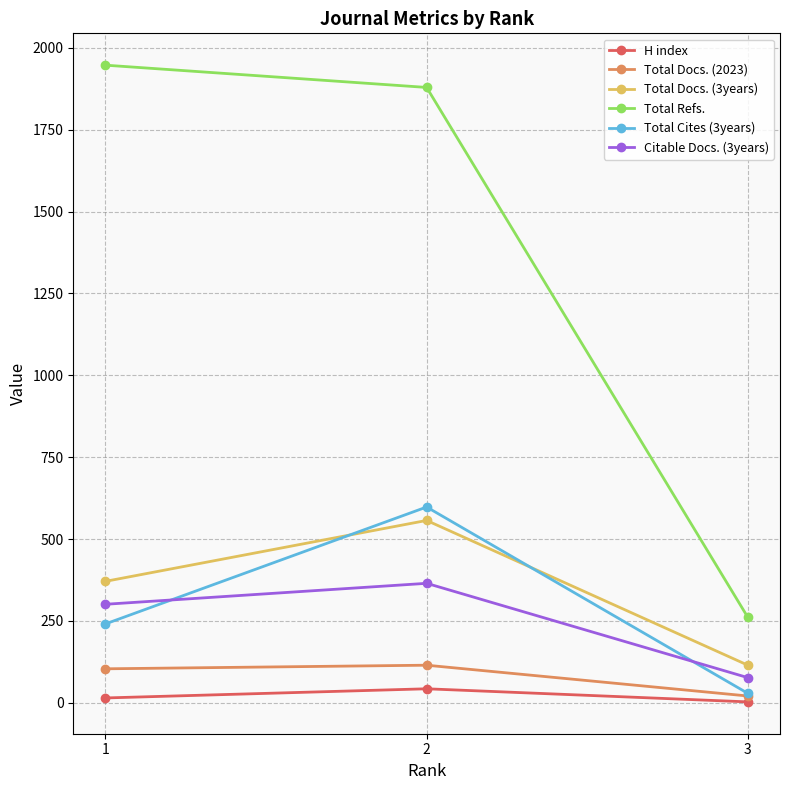

Rank the series by their maximum value, from lowest to highest.

H index, Total Docs. (2023), Citable Docs. (3years), Total Docs. (3years), Total Cites (3years), Total Refs.